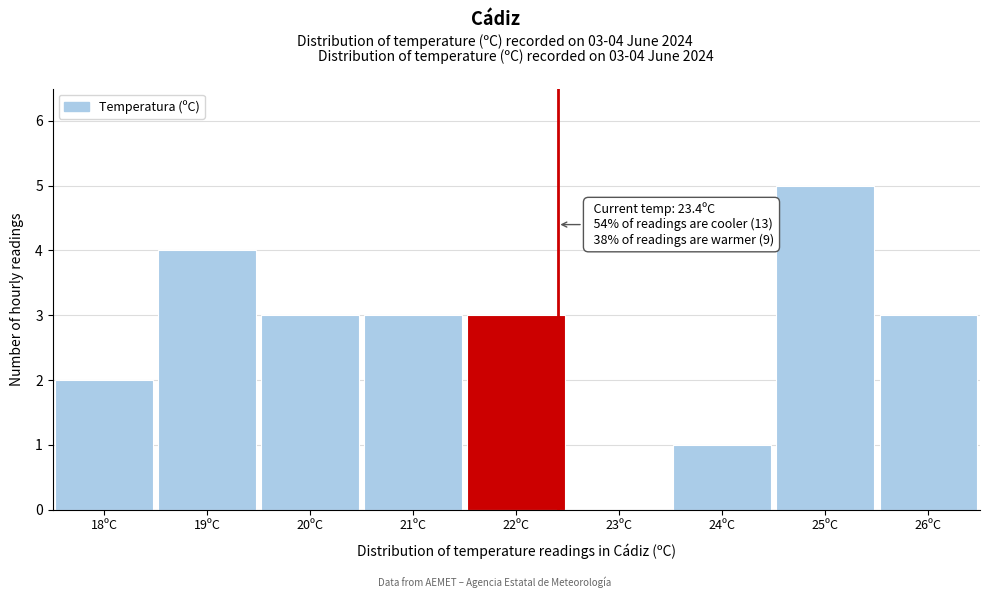

Reading right to left, list all the values displayed in this chart.

26ºC=3	25ºC=5	24ºC=1	23ºC=0	22ºC=3	21ºC=3	20ºC=3	19ºC=4	18ºC=2